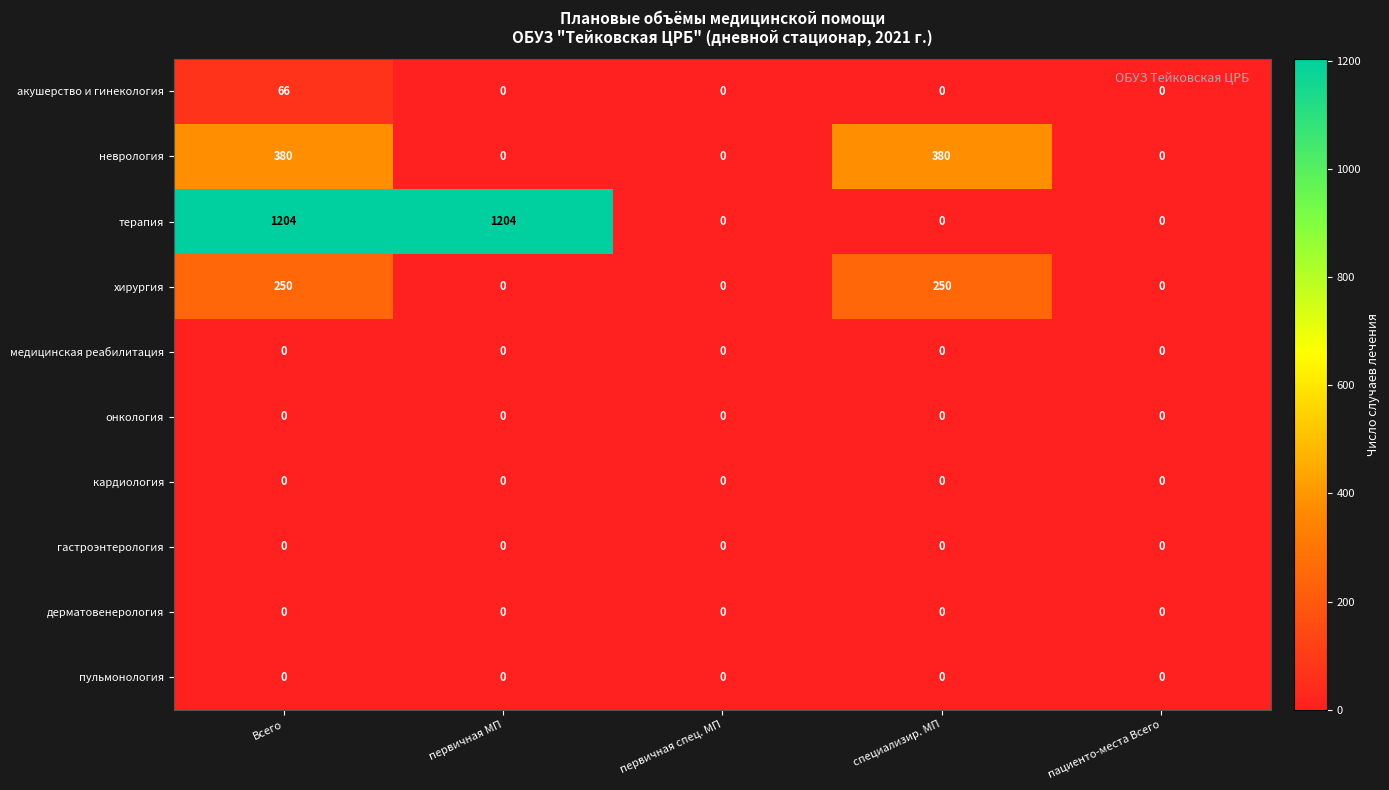

What is the total value across all series at специализир. МП?

630